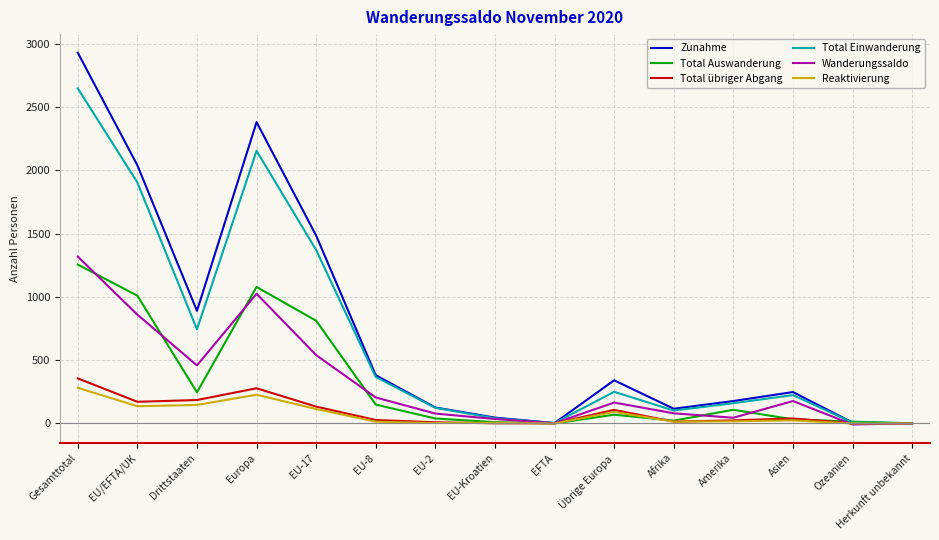

What is the average value of the Total Auswanderung series?

323